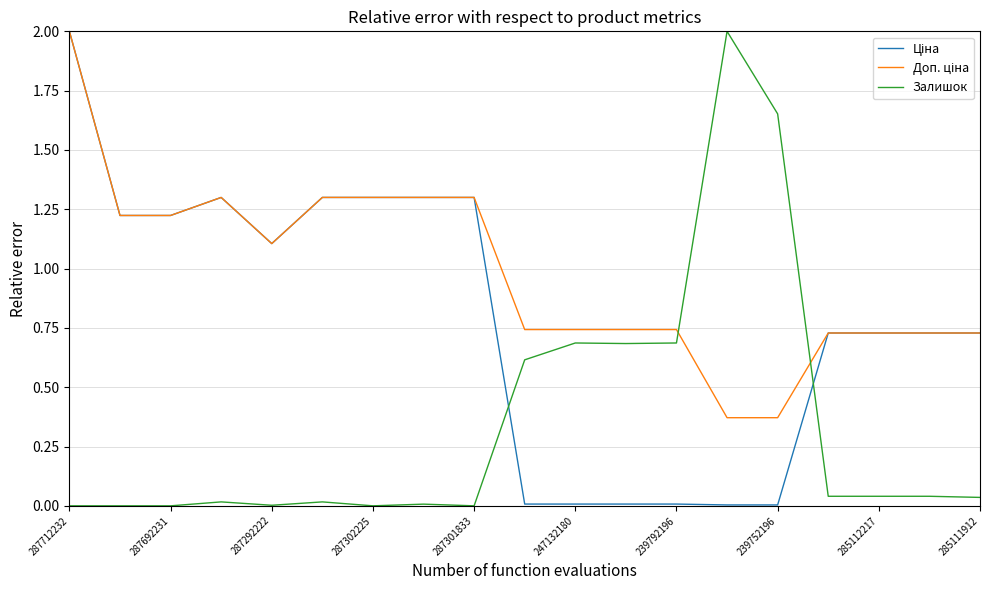

What is the greatest value displayed?

2.0